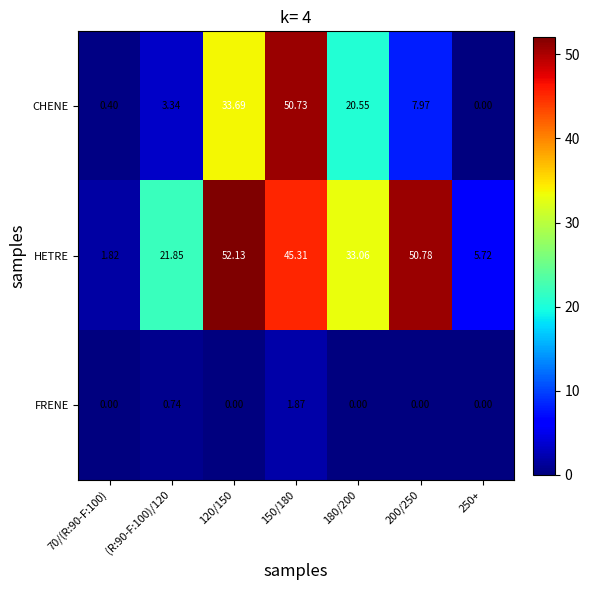

Which series has the largest total across all categories?

HETRE